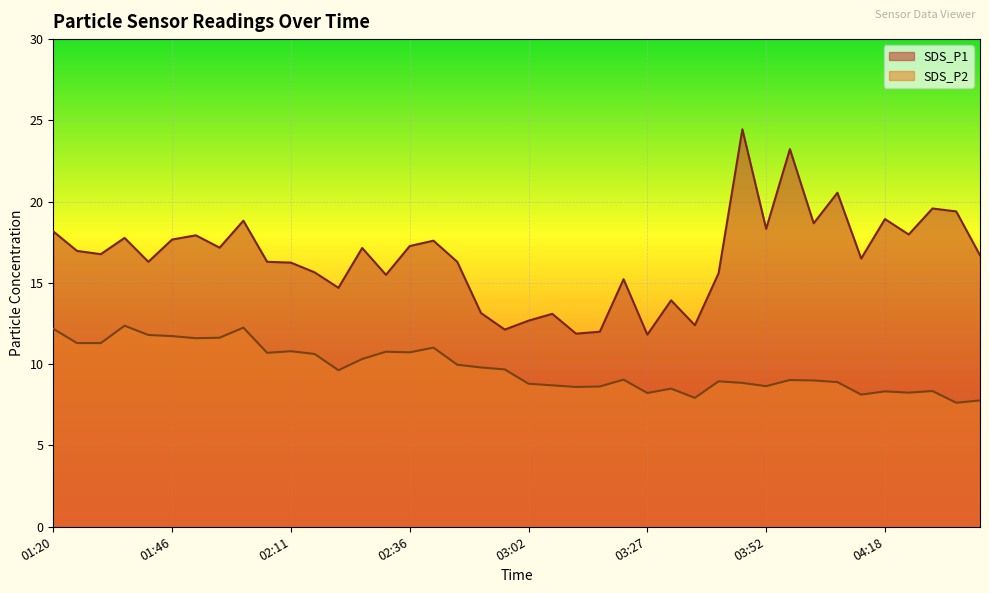

What is the smallest value displayed?

7.6